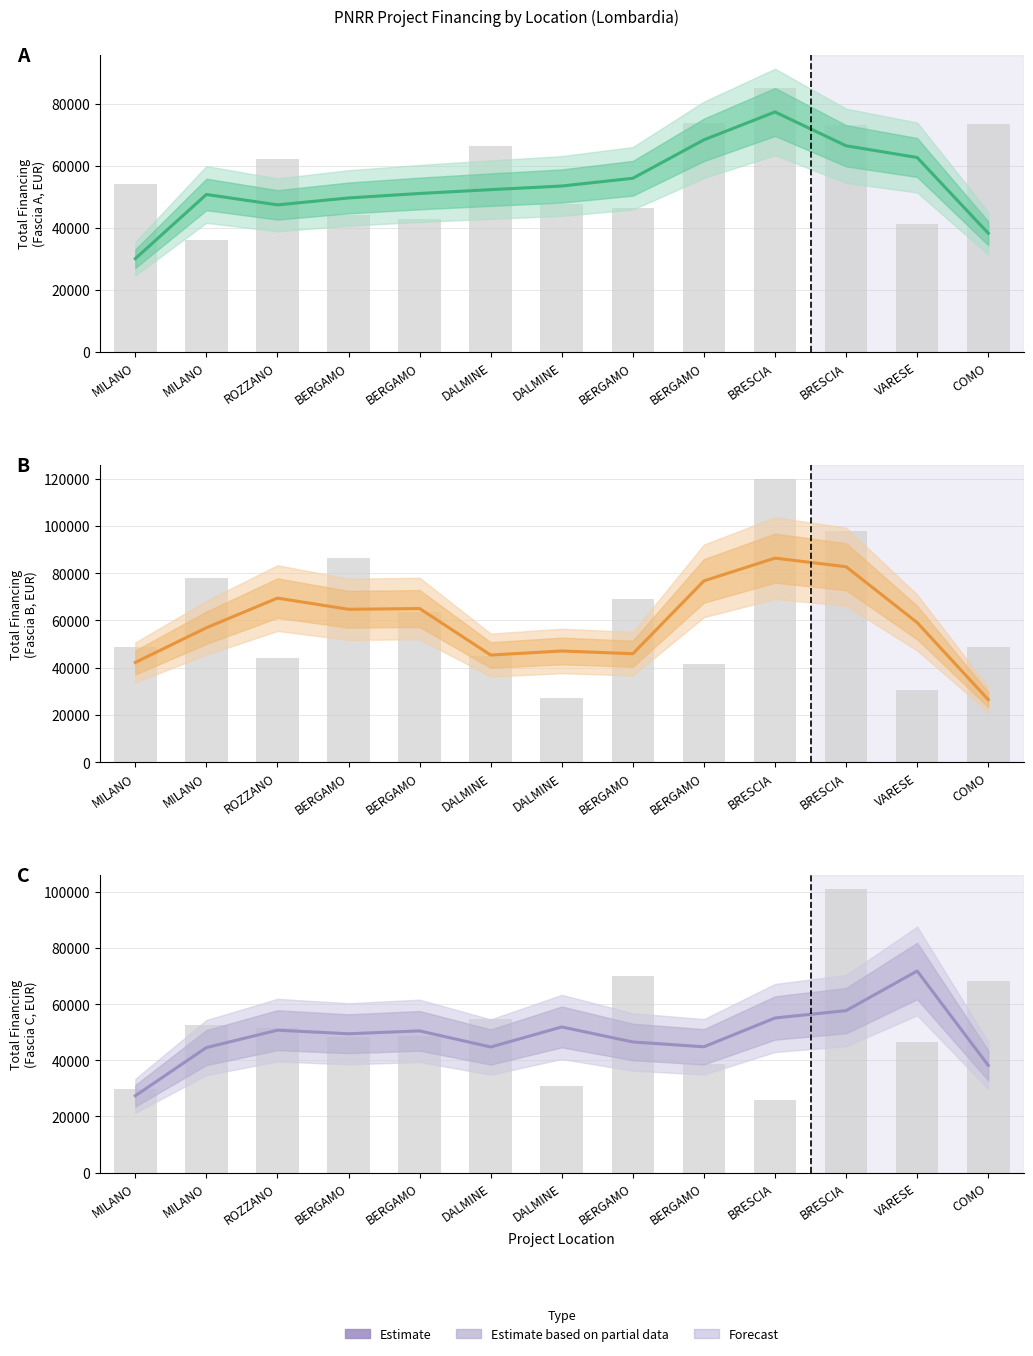

At BERGAMO, list the series in order from largest to smallest.

Fascia B, Fascia A, Fascia C